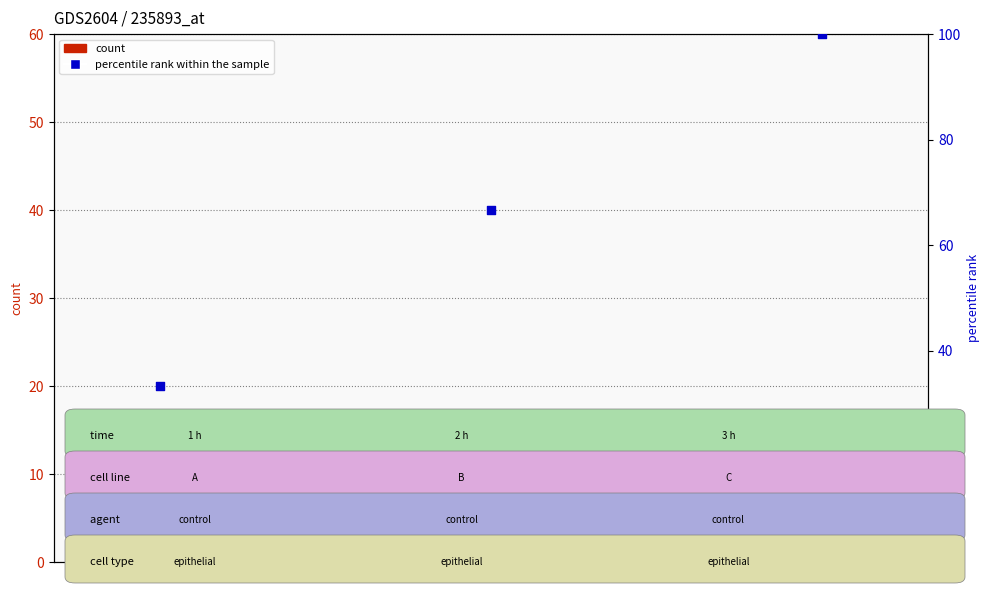

Which series has the widest spread of Y values?

percentile rank within the sample